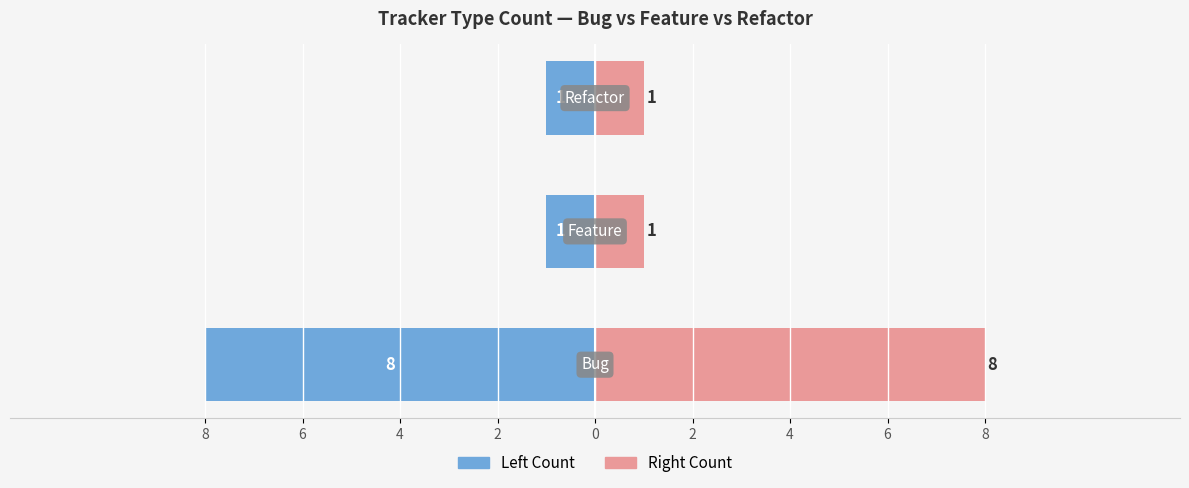

Between 6 and 4, which series saw the biggest shift?

Count (Left)